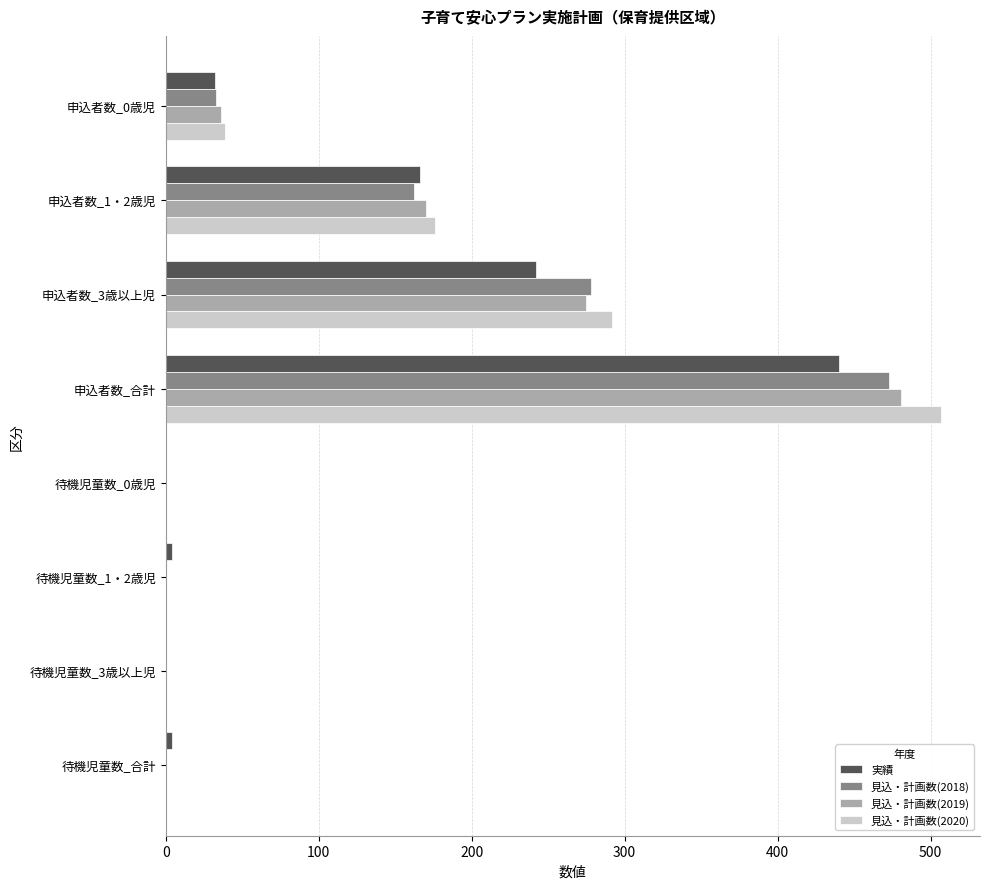

What is the maximum value shown in the chart?

507